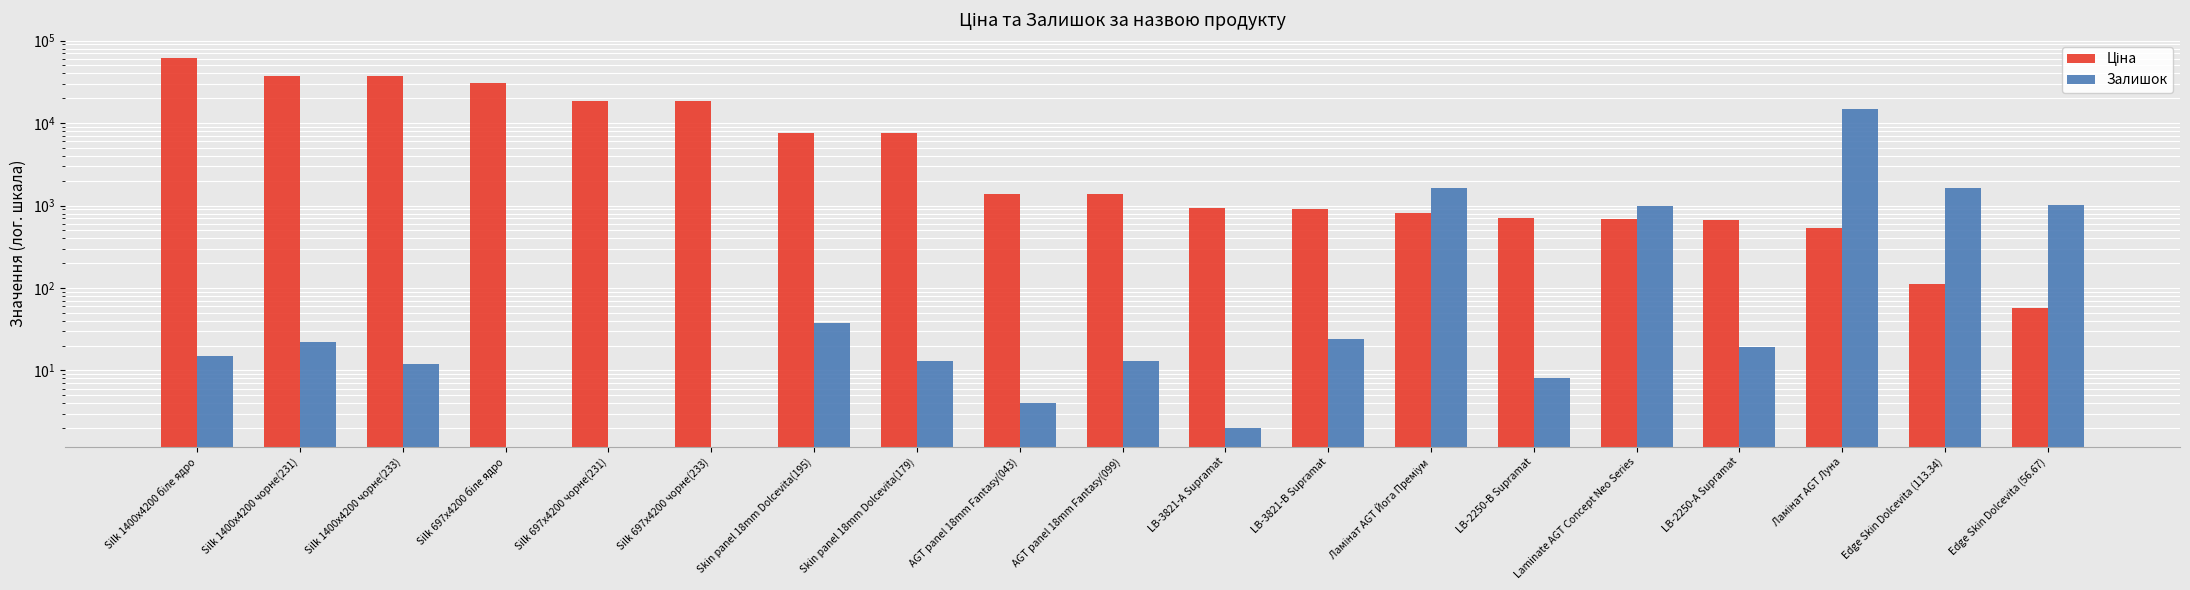

Does the chart contain stacked bars?

No